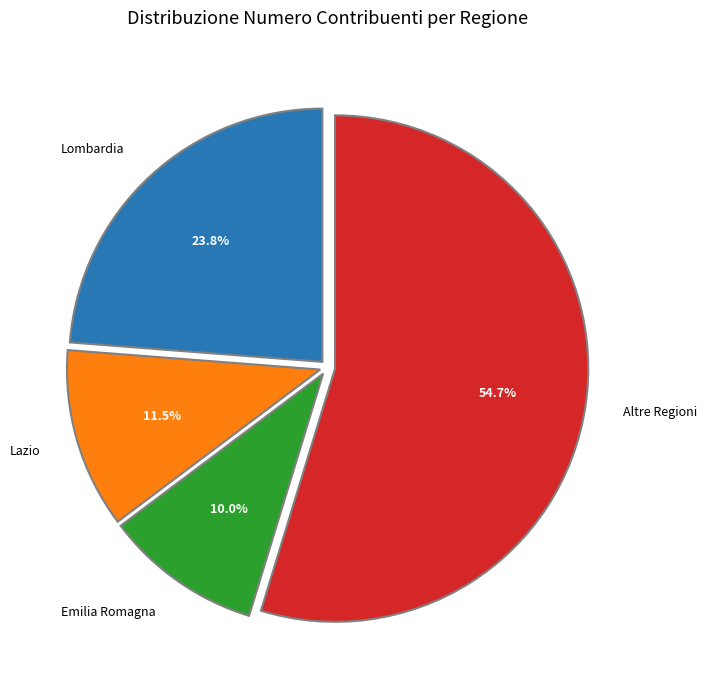

What is the ratio of the value at Lazio to the value at Lombardia?

0.5